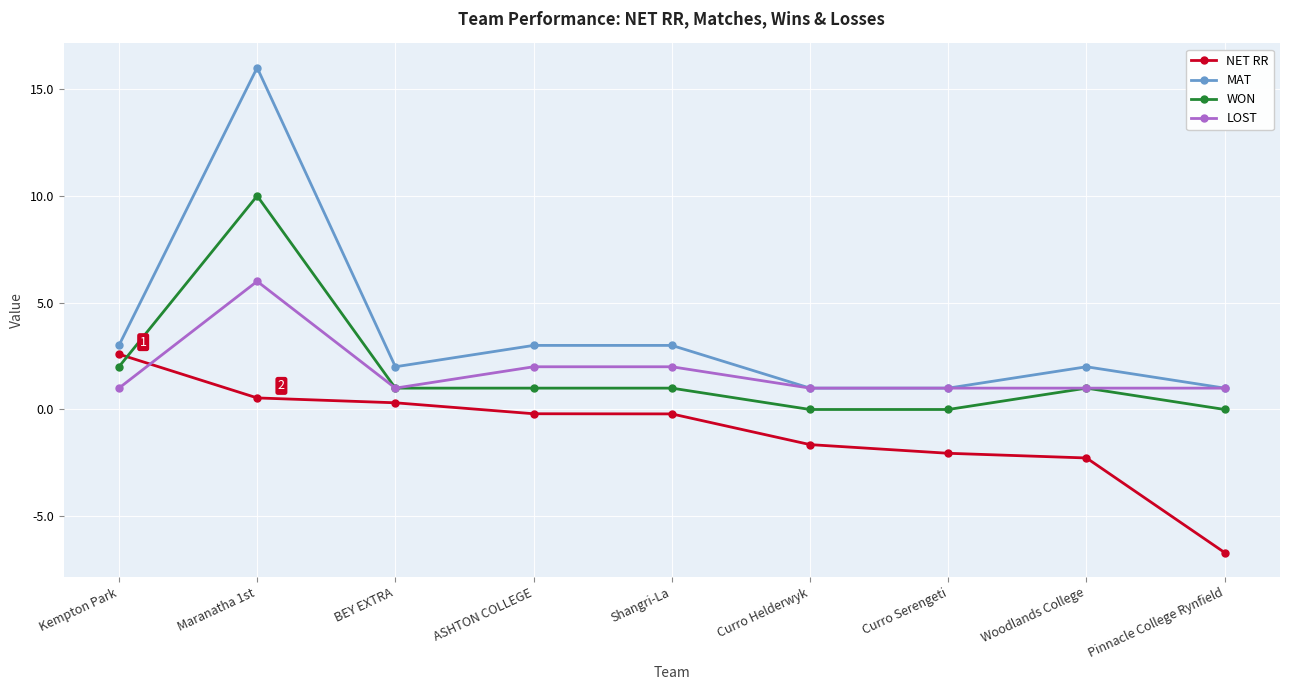

Is the value of NET RR at Kempton Park greater than the value of WON at Curro Serengeti?

Yes